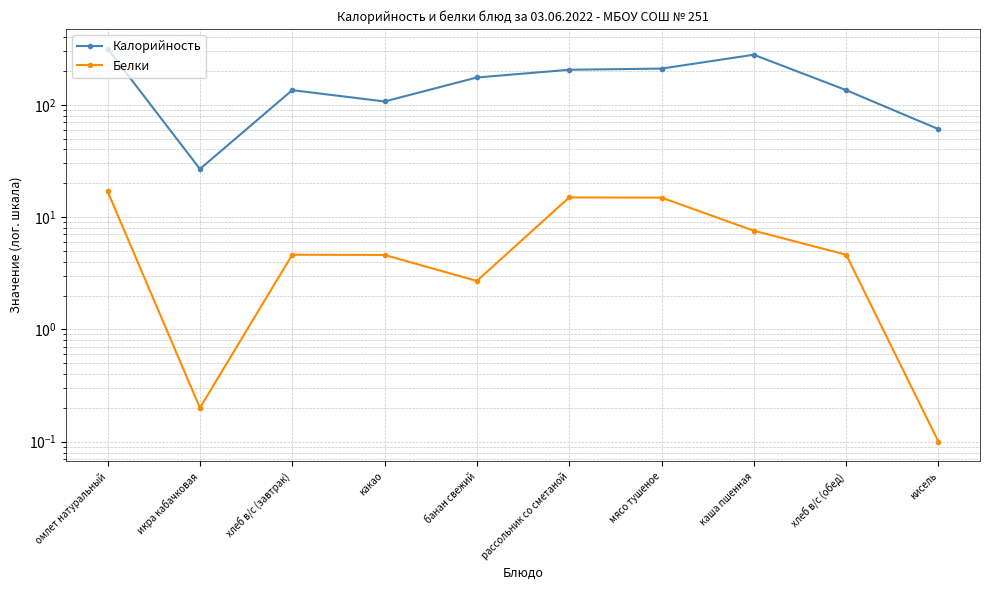

At which category is the sum across all series the highest?

омлет натуральный